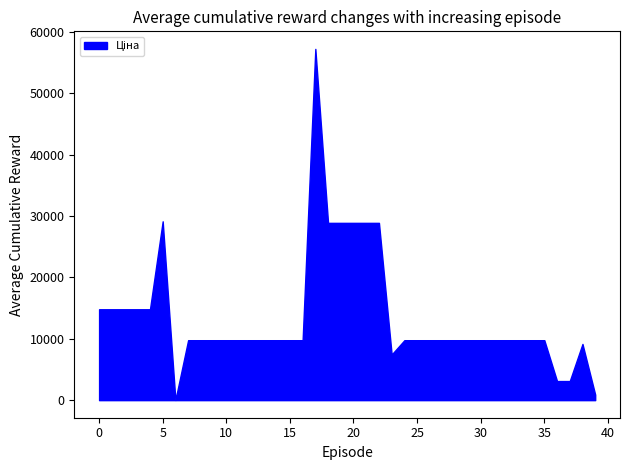

What is the maximum value shown in the chart?

57258.0